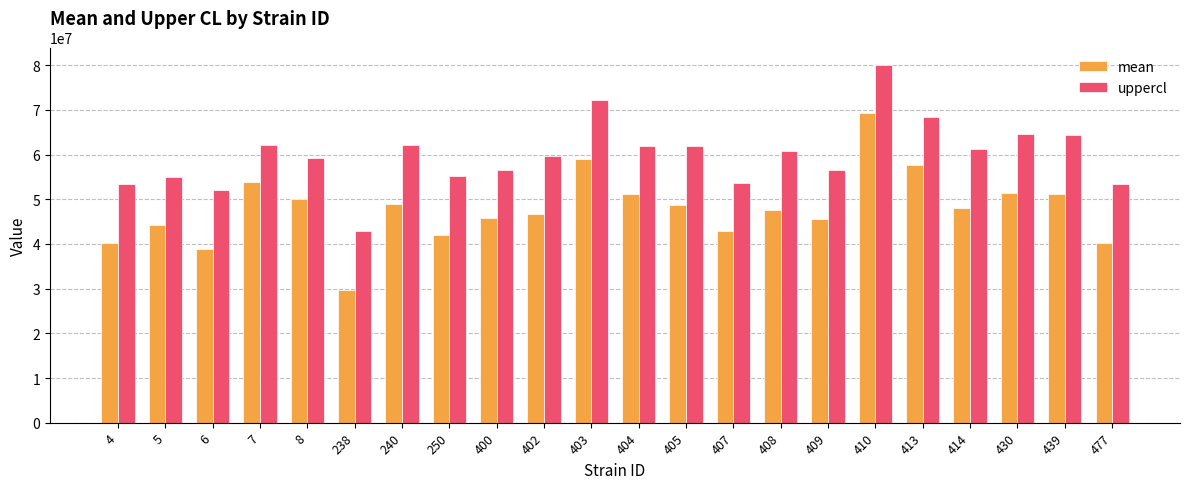

Are the bars grouped side by side (vs. stacked)?

Yes